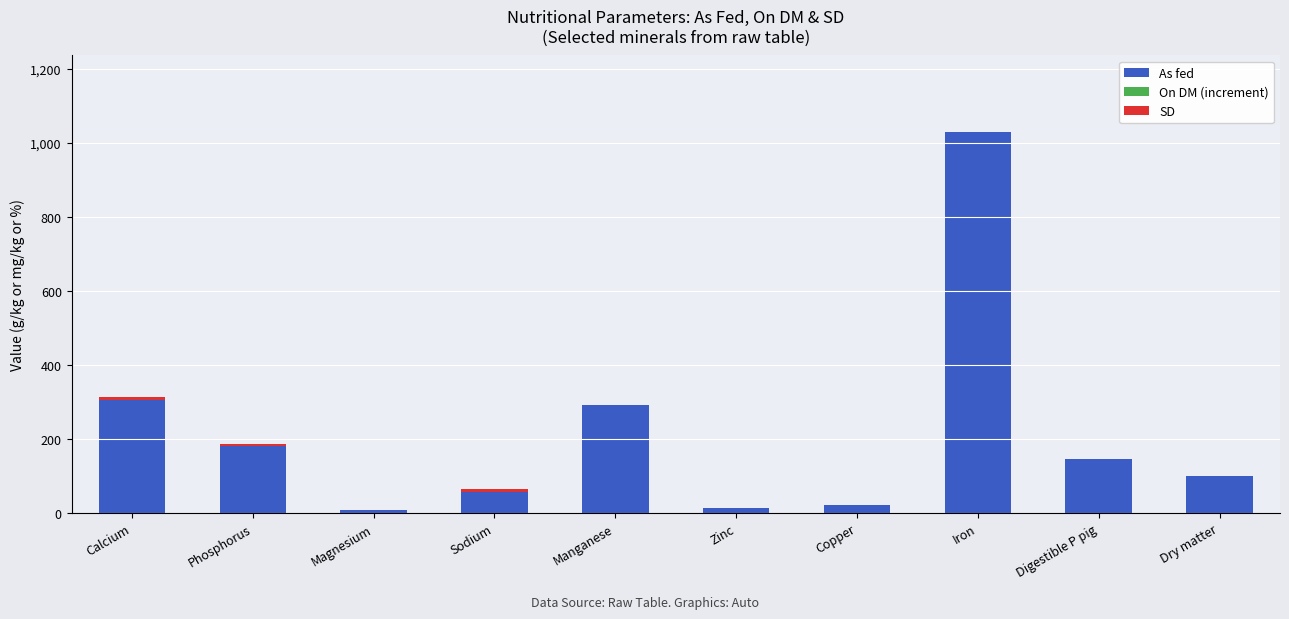

At which category is the sum across all series the highest?

Iron